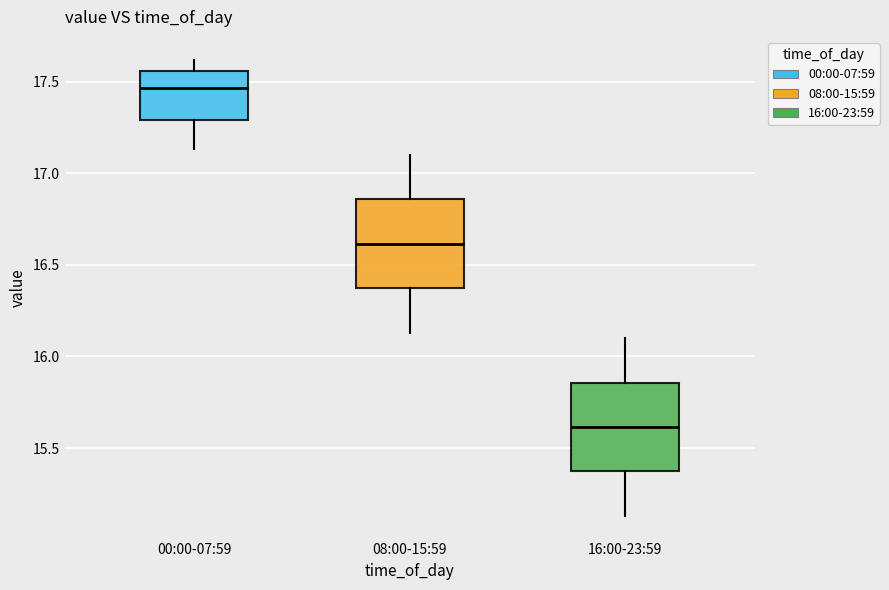

Which box has the lowest median line?

16:00-23:59